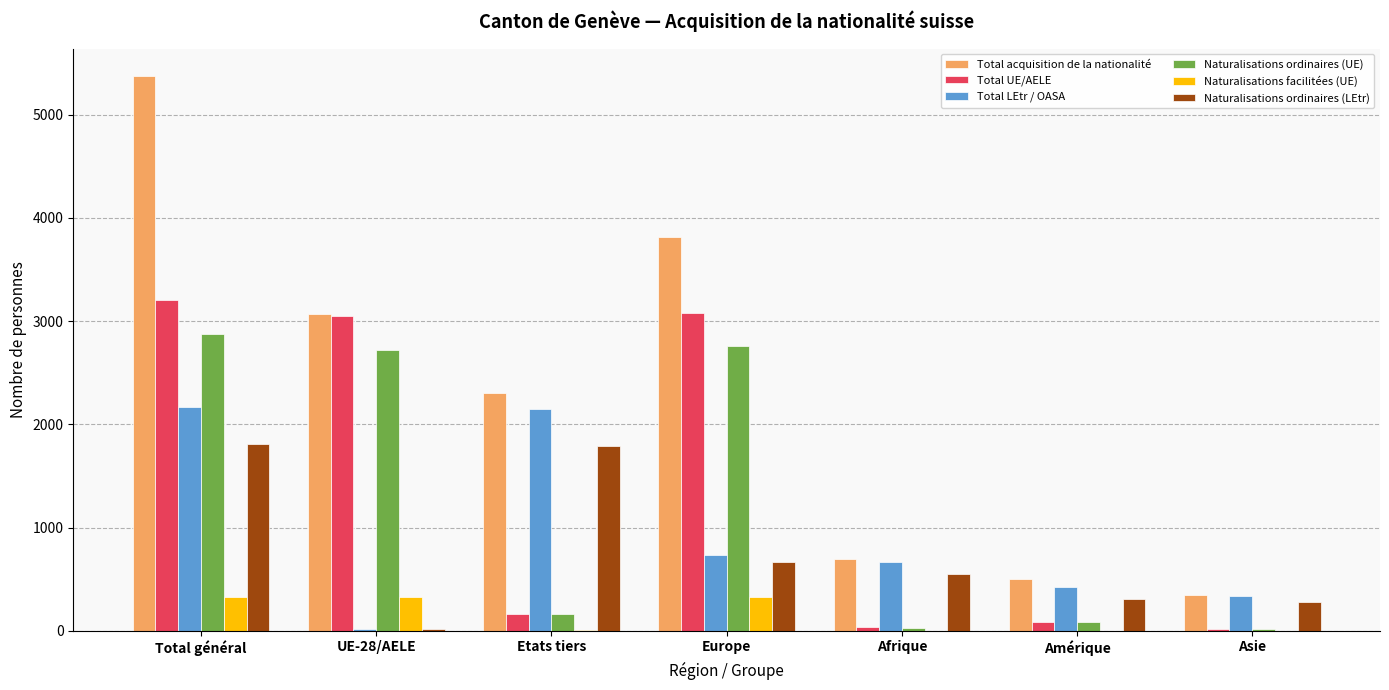

Which series has the largest total across all categories?

Total acquisition de la nationalité